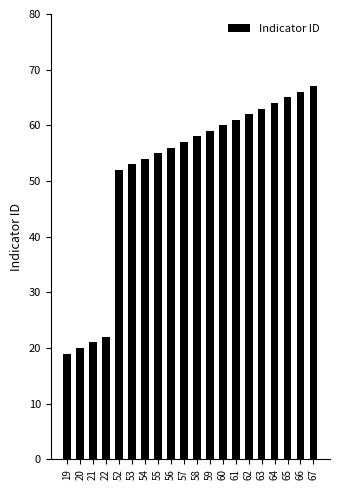

How many data points does each series have?

20